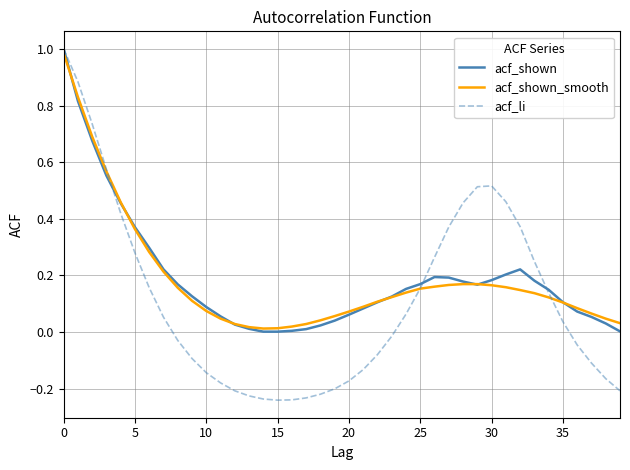

What is the difference between the maximum and minimum values in the acf_li series?

1.2